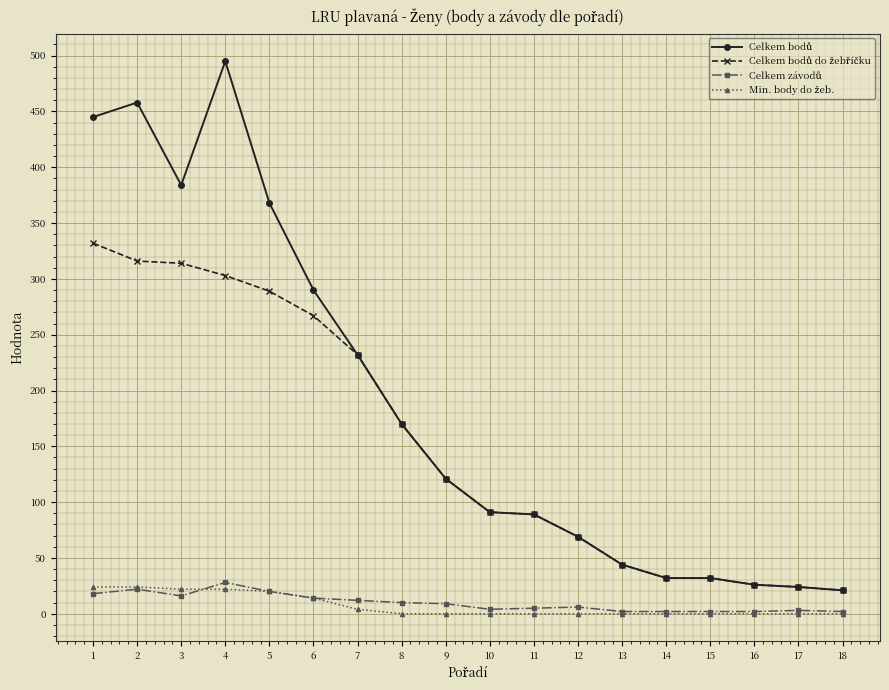

What is the maximum value shown in the chart?

495